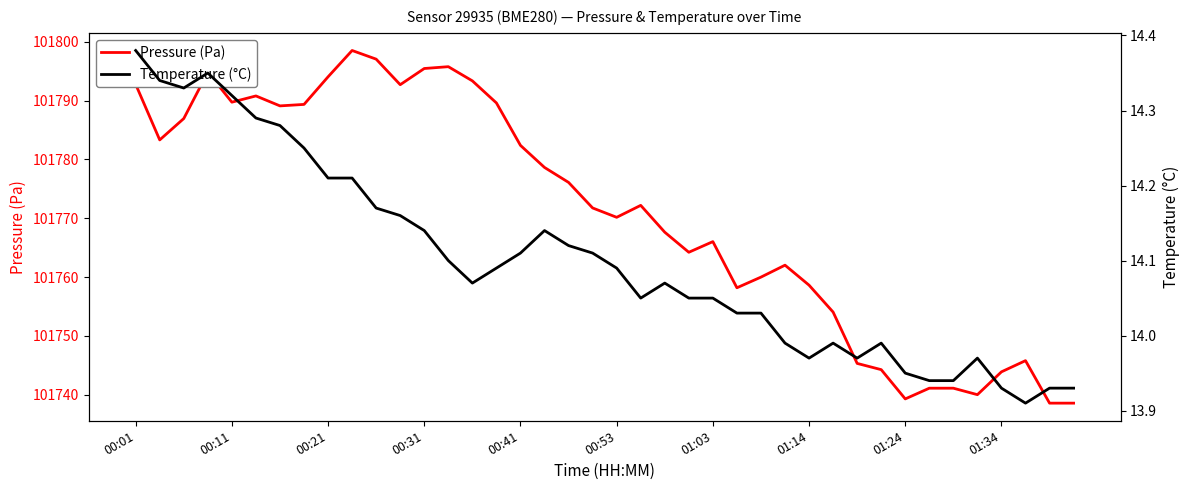

What is the minimum value for Pressure (Pa)?

101738.6